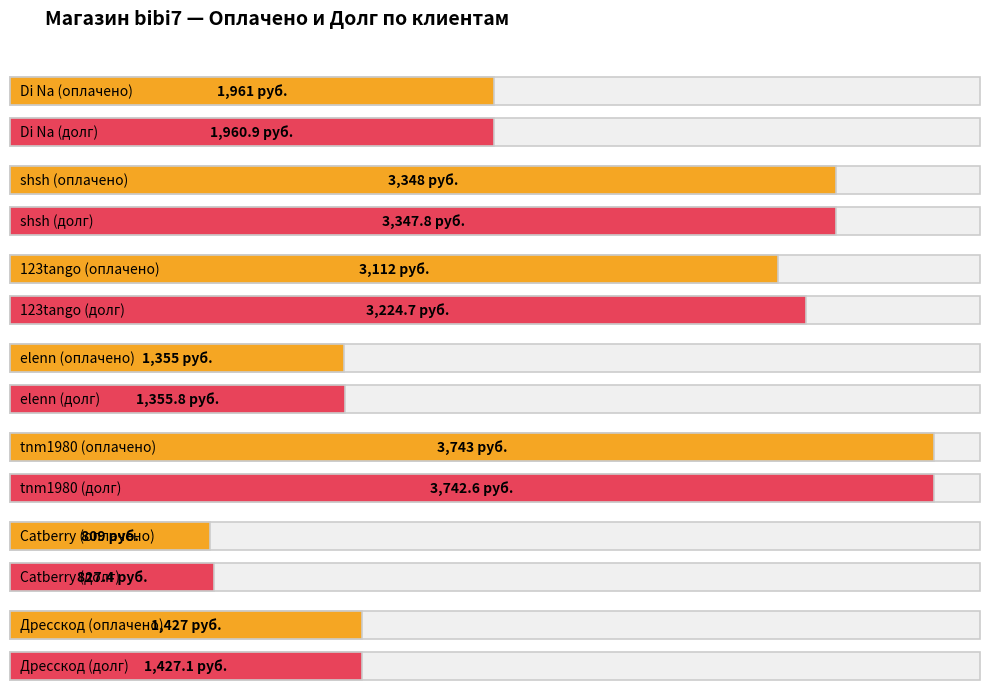

Which series changed the most between shsh and 123tango?

Оплачено